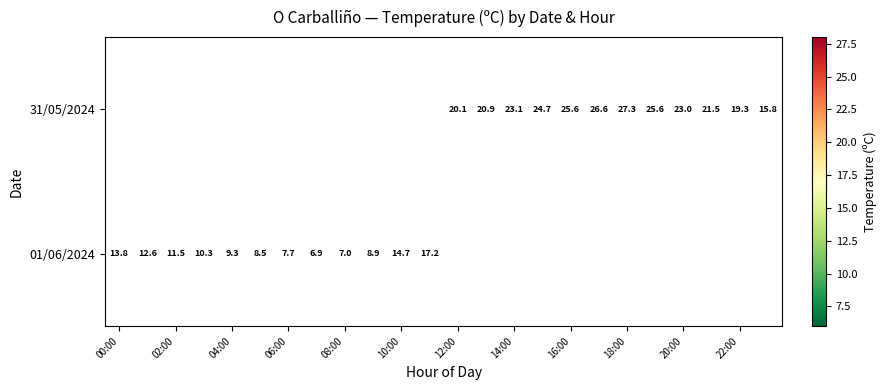

Is it true that 31/05/2024 equals 27.3 at 18:00?

True